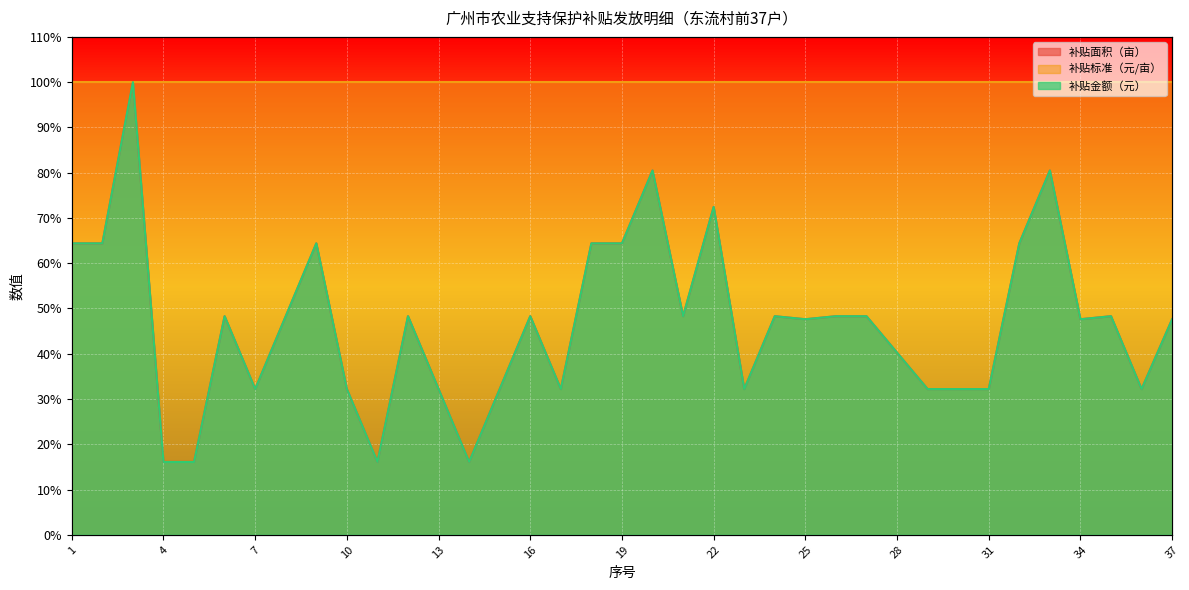

Reading left to right, what are all the values shown in this chart?

补贴面积（亩）: 64.4	64.4	100.0	16.1	16.1	48.3	32.2	48.3	64.4	32.2	16.1	48.3	32.2	16.1	32.2	48.3	32.2	64.4	64.4	80.5	48.3	72.4	32.2	48.3	47.6	48.3	48.3	40.2	32.2	32.2	32.2	64.4	80.5	47.6	48.3	32.2	47.6
补贴金额（元）: 64.4	64.4	100.0	16.1	16.1	48.3	32.2	48.3	64.4	32.2	16.1	48.3	32.2	16.1	32.2	48.3	32.2	64.4	64.4	80.5	48.3	72.4	32.2	48.3	47.6	48.3	48.3	40.2	32.2	32.2	32.2	64.4	80.5	47.6	48.3	32.2	47.6